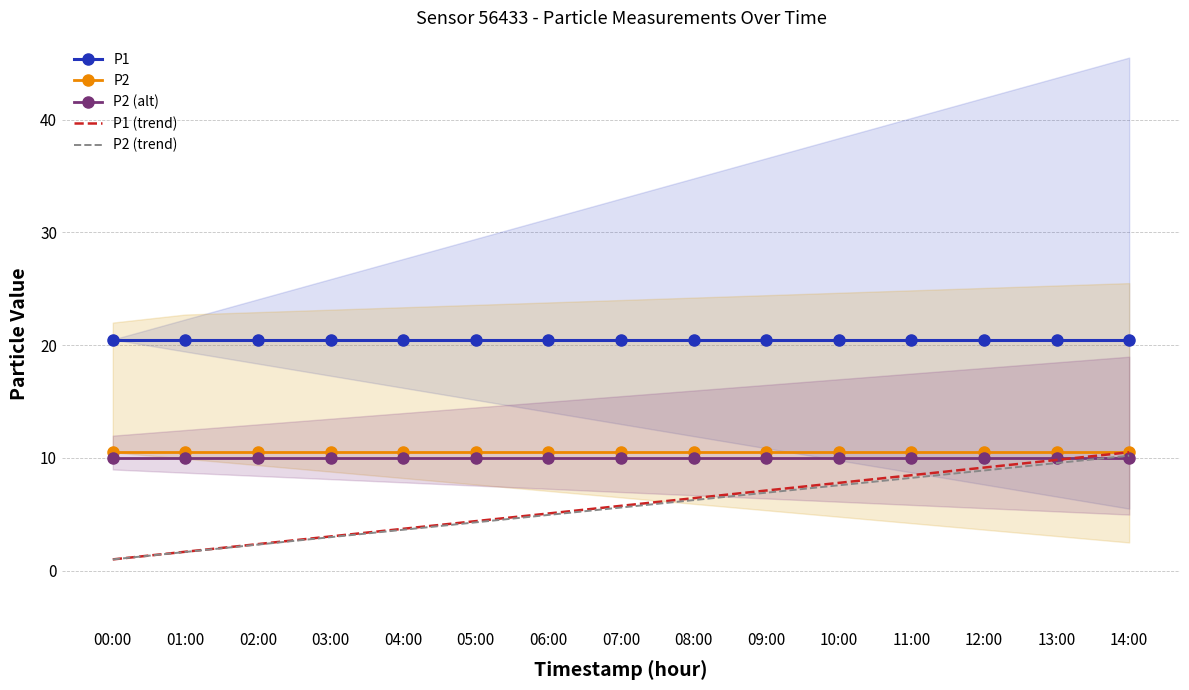

Reading left to right, list all the values displayed in this chart.

P1: 00:00=20.5	01:00=20.5	02:00=20.5	03:00=20.5	04:00=20.5	05:00=20.5	06:00=20.5	07:00=20.5	08:00=20.5	09:00=20.5	10:00=20.5	11:00=20.5	12:00=20.5	13:00=20.5	14:00=20.5
P2: 00:00=10.5	01:00=10.5	02:00=10.5	03:00=10.5	04:00=10.5	05:00=10.5	06:00=10.5	07:00=10.5	08:00=10.5	09:00=10.5	10:00=10.5	11:00=10.5	12:00=10.5	13:00=10.5	14:00=10.5
P2 (alt): 00:00=10.0	01:00=10.0	02:00=10.0	03:00=10.0	04:00=10.0	05:00=10.0	06:00=10.0	07:00=10.0	08:00=10.0	09:00=10.0	10:00=10.0	11:00=10.0	12:00=10.0	13:00=10.0	14:00=10.0
P1 (trend): 00:00=1.0	01:00=1.7	02:00=2.4	03:00=3.0	04:00=3.7	05:00=4.4	06:00=5.1	07:00=5.8	08:00=6.4	09:00=7.1	10:00=7.8	11:00=8.5	12:00=9.1	13:00=9.8	14:00=10.5
P2 (trend): 00:00=1.0	01:00=1.7	02:00=2.3	03:00=3.0	04:00=3.6	05:00=4.3	06:00=4.9	07:00=5.6	08:00=6.3	09:00=6.9	10:00=7.6	11:00=8.2	12:00=8.9	13:00=9.5	14:00=10.2